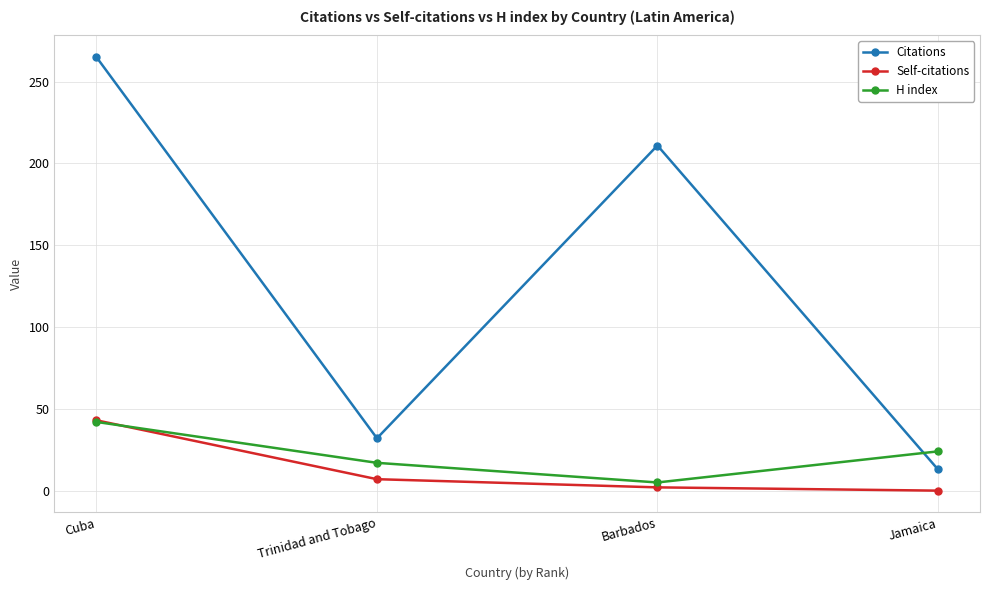

True or false: Self-citations has more than 2 interior local peaks.

False